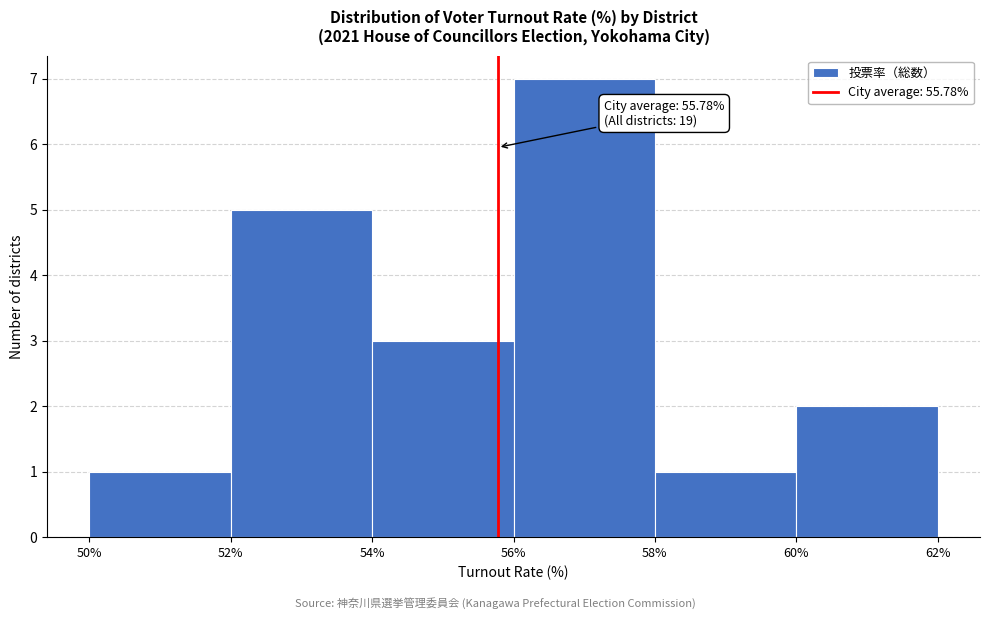

Over which range of the x-axis is the bar tallest?

56% to 58%